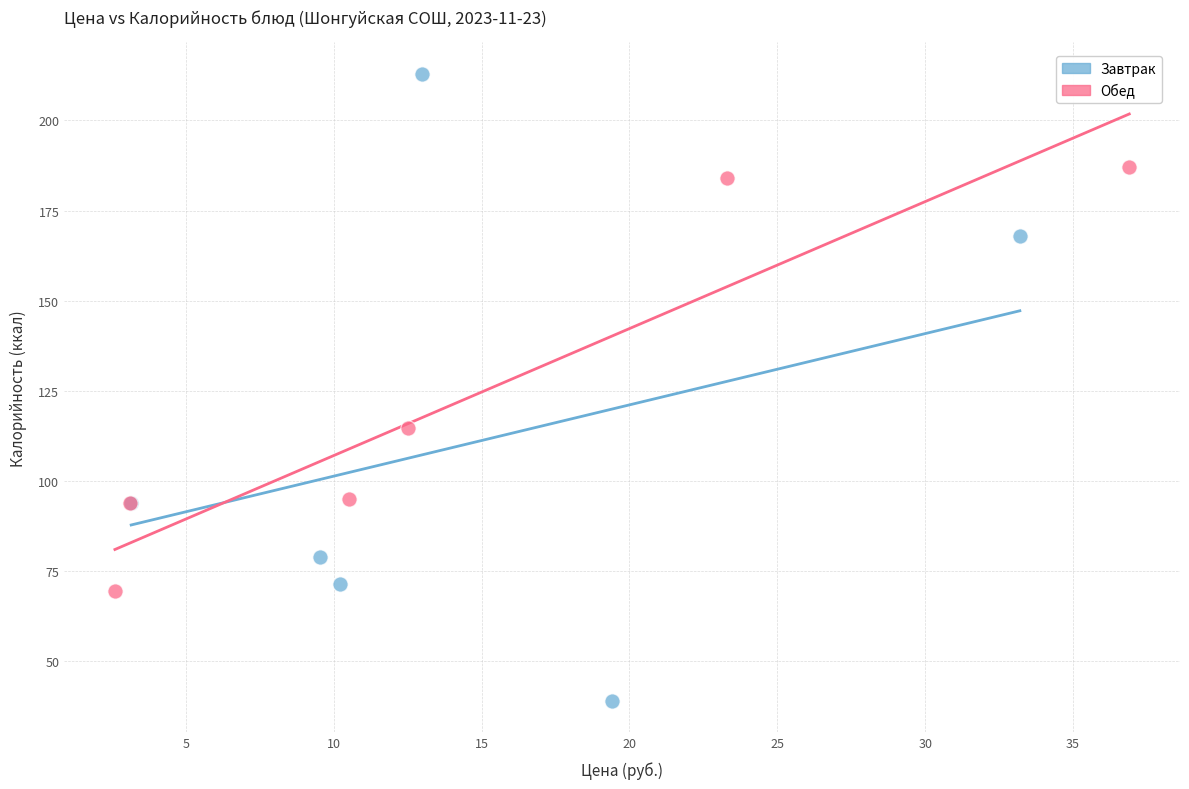

Which series contains the lowest Y value?

Завтрак